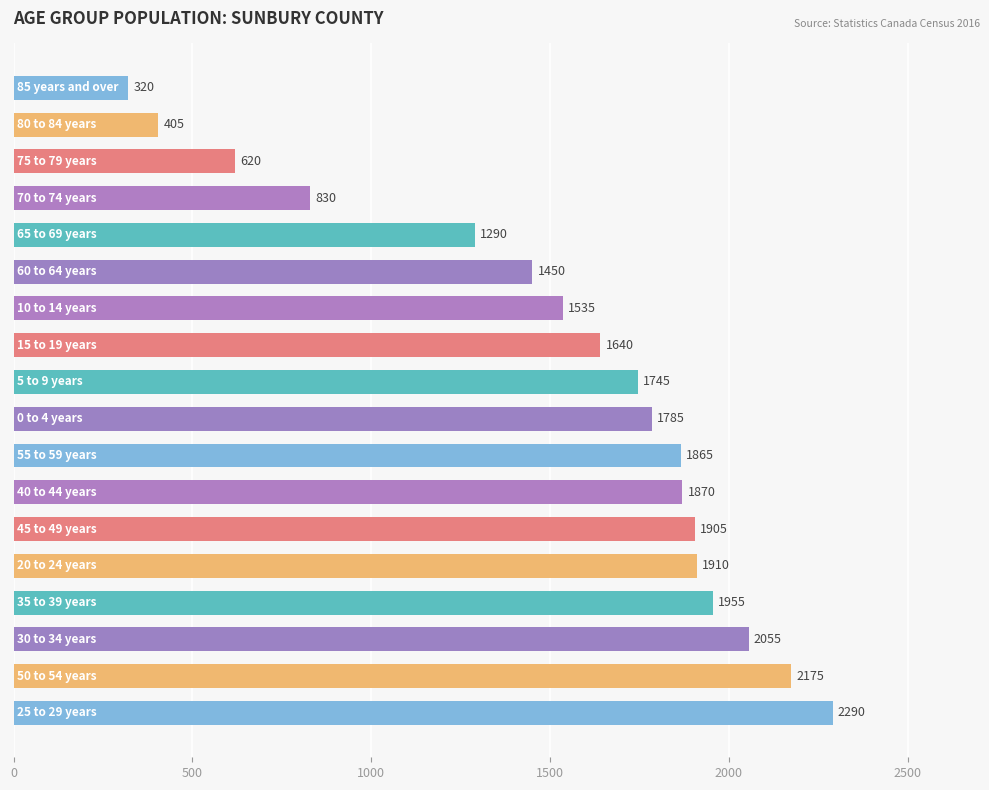

What is the greatest value displayed?

2290